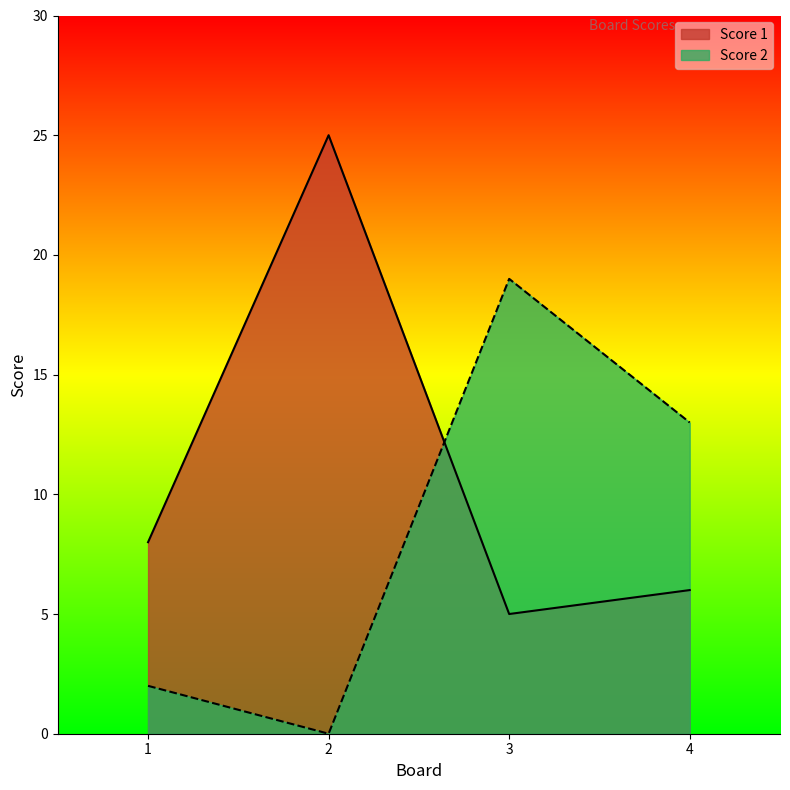

Reading right to left, list all the values displayed in this chart.

Score 1: 6	5	25	8
Score 2: 13	19	0	2